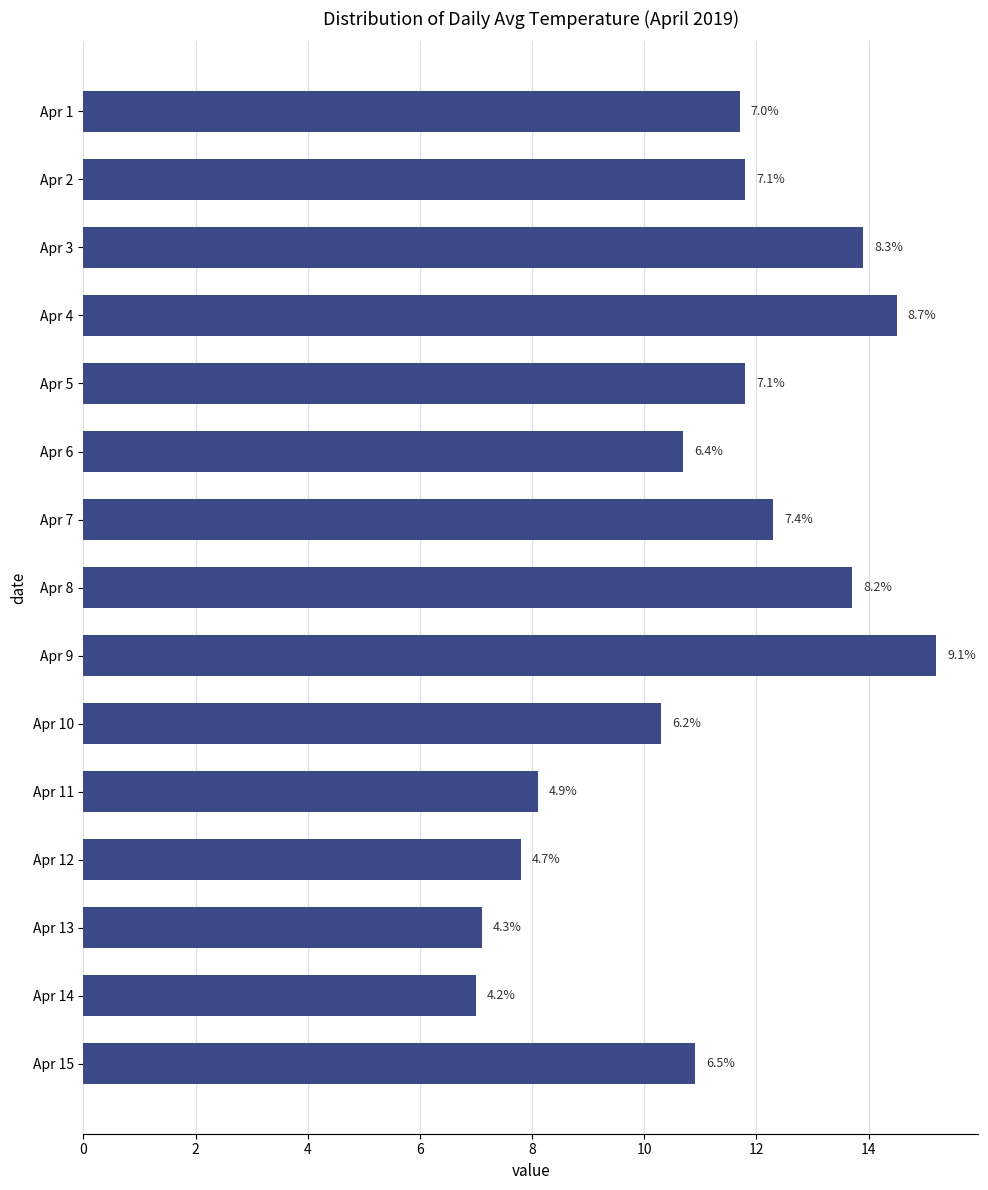

Does the chart contain stacked bars?

No